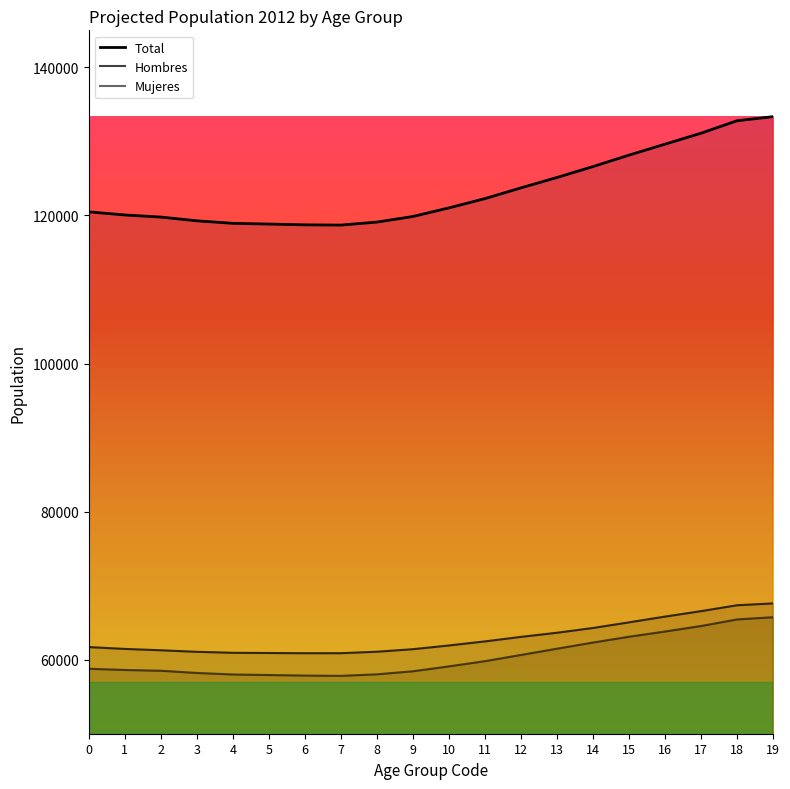

The value of Mujeres at 2 is 34206. True or false?

False